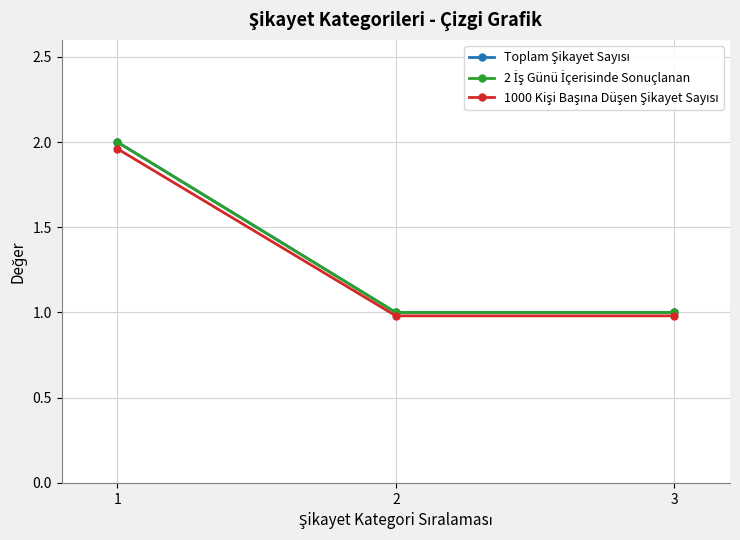

Reading left to right, extract all data points from this chart.

Toplam Şikayet Sayısı: 1=2.0	2=1.0	3=1.0
2 İş Günü İçerisinde Sonuçlanan: 1=2.0	2=1.0	3=1.0
1000 Kişi Başına Düşen Şikayet Sayısı: 1=2.0	2=1.0	3=1.0